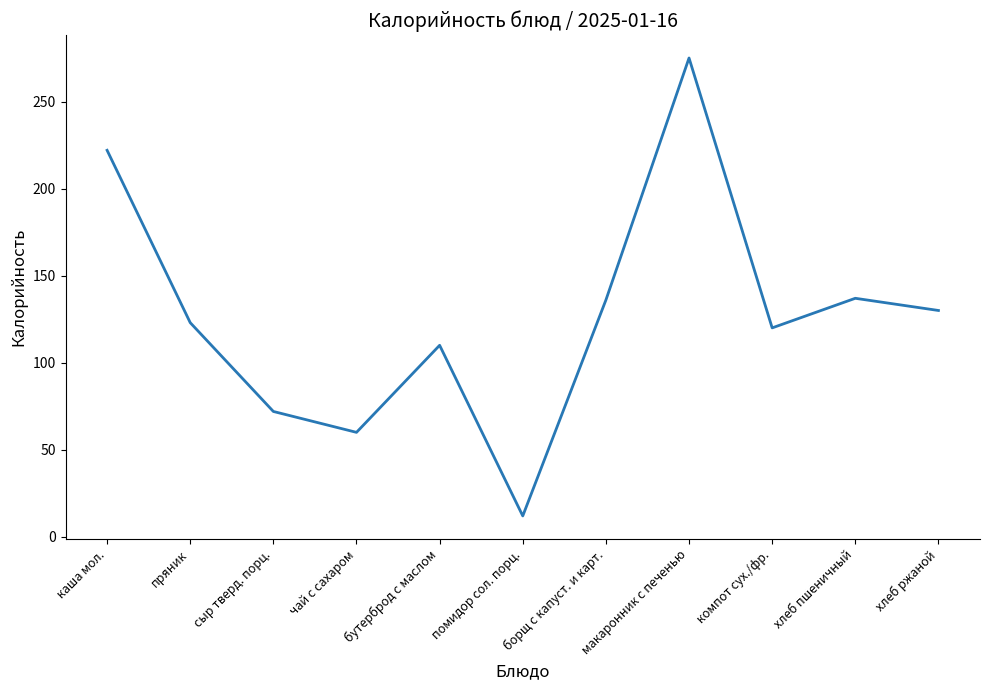

True or false: there are more than 0 points higher than both neighbors.

True